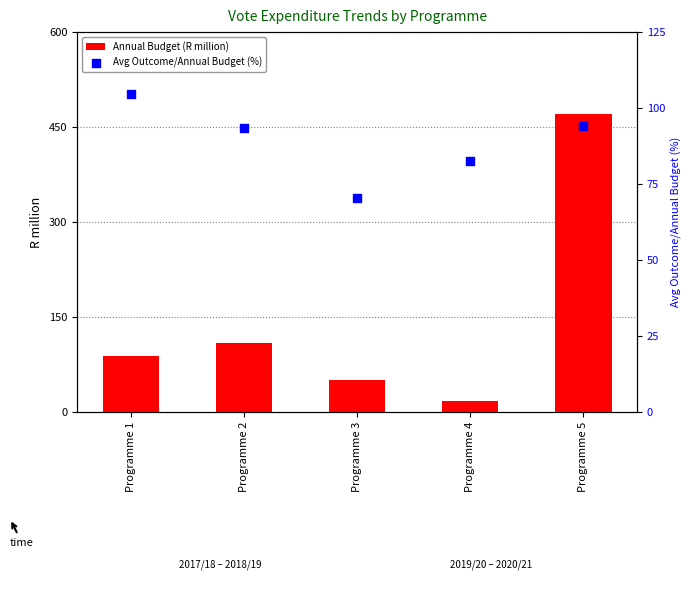

What are all the series names shown in the legend?

Annual Budget (R million), Avg Outcome/Annual Budget (%)